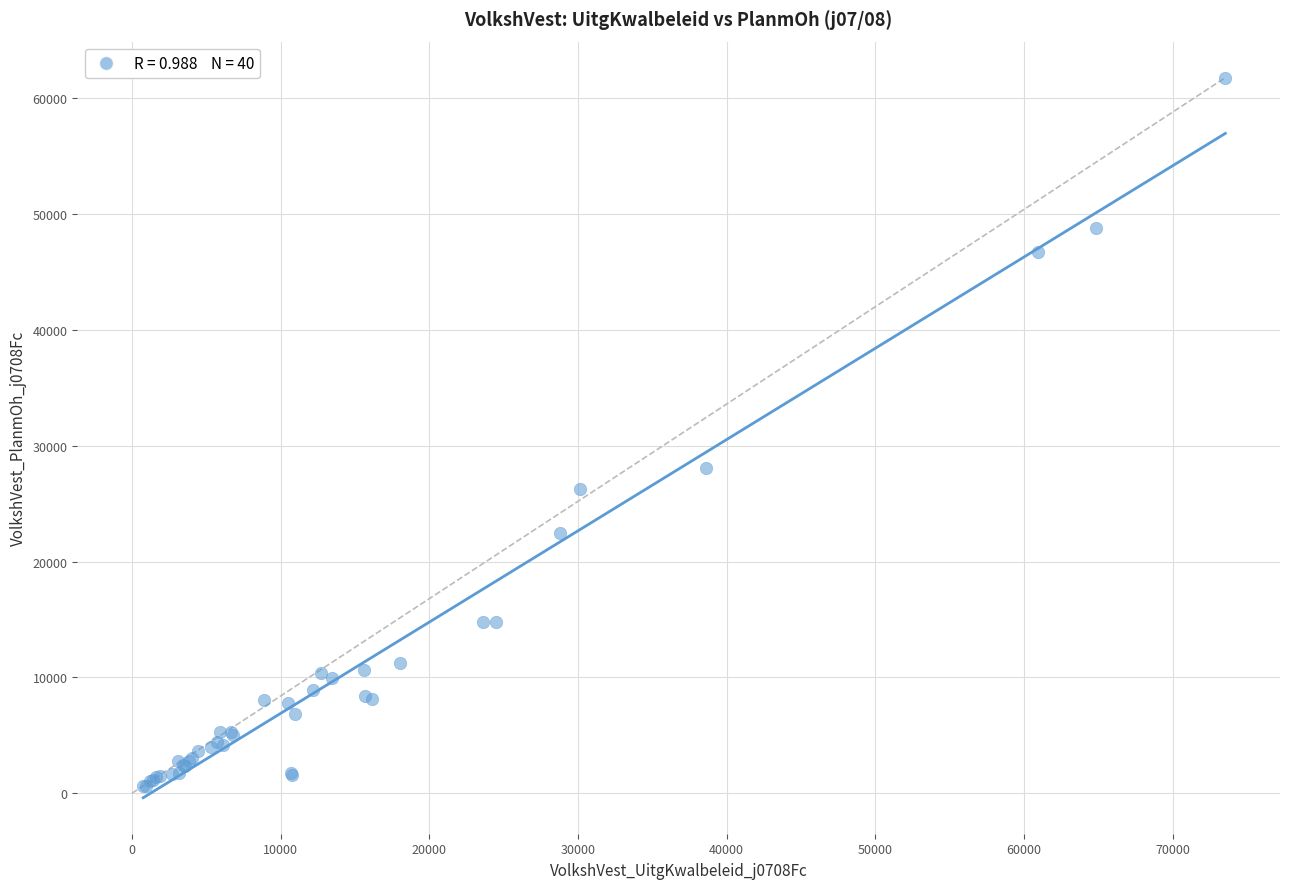

What Y value in the scatter plot is closest to 31193?

28104